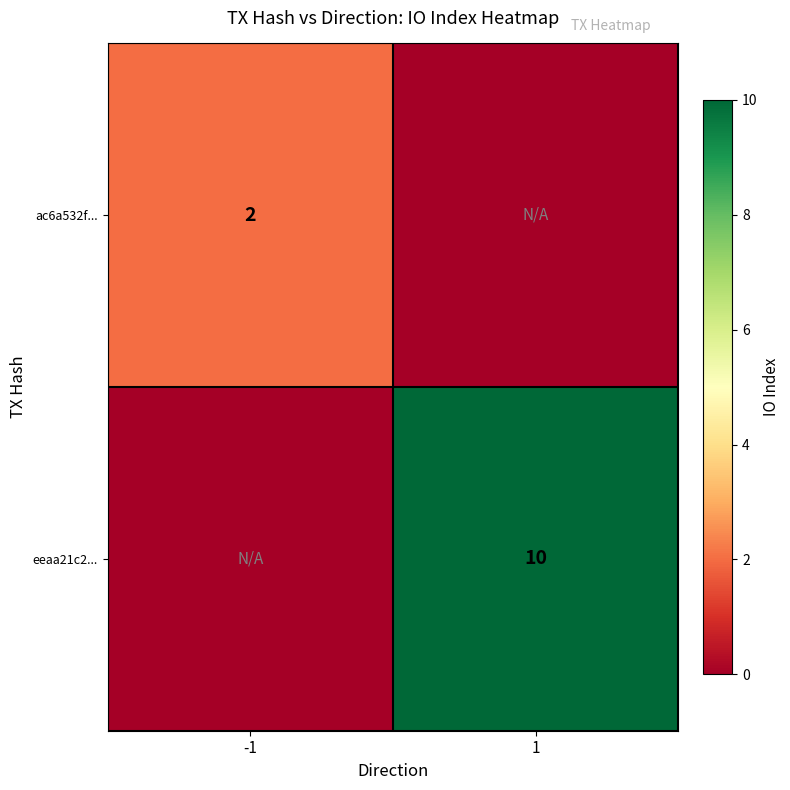

What is the maximum value shown in the chart?

10